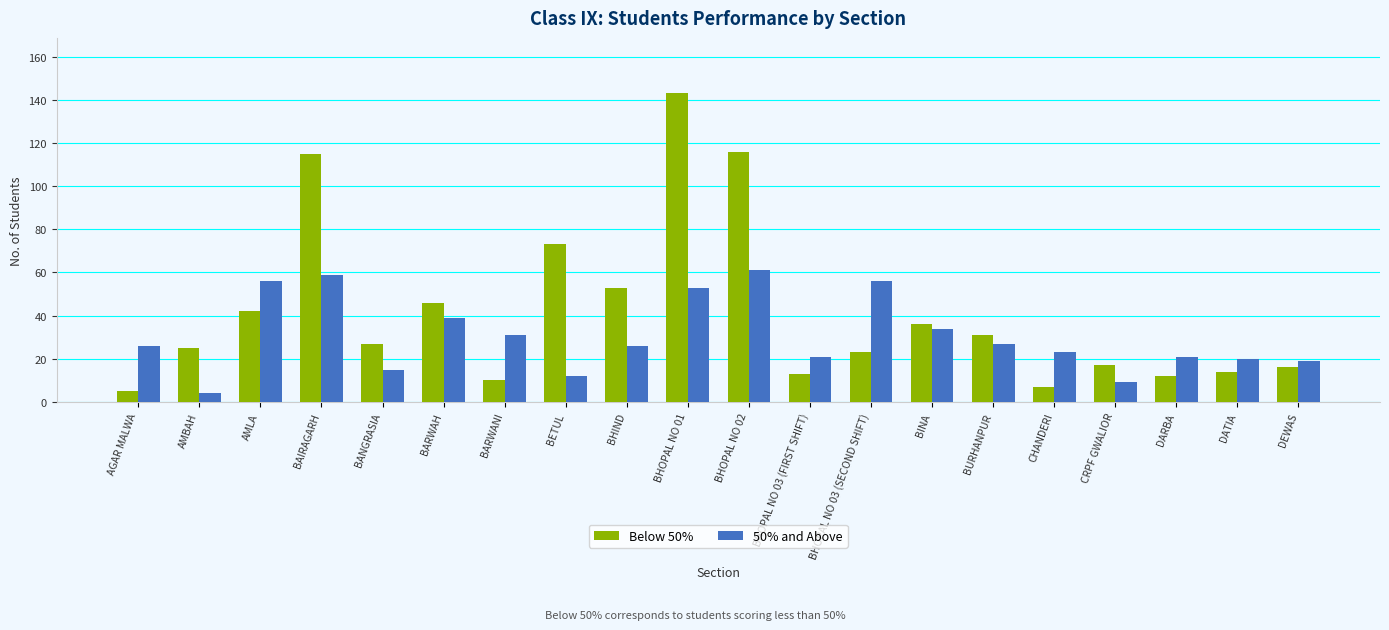

Which category has the highest value in the Below 50% series?

BHOPAL NO 01